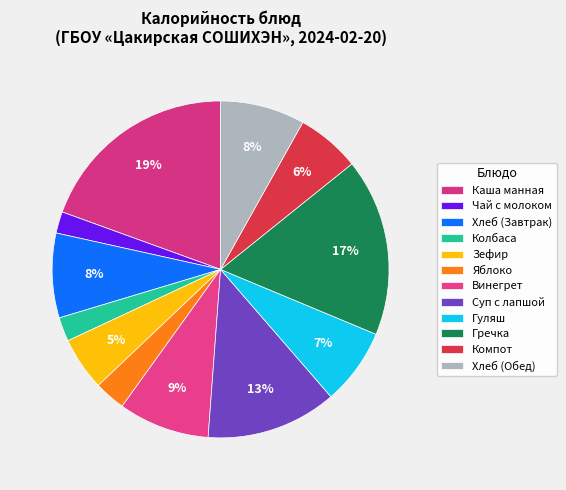

What portion of the pie excludes Яблоко?

97.0%